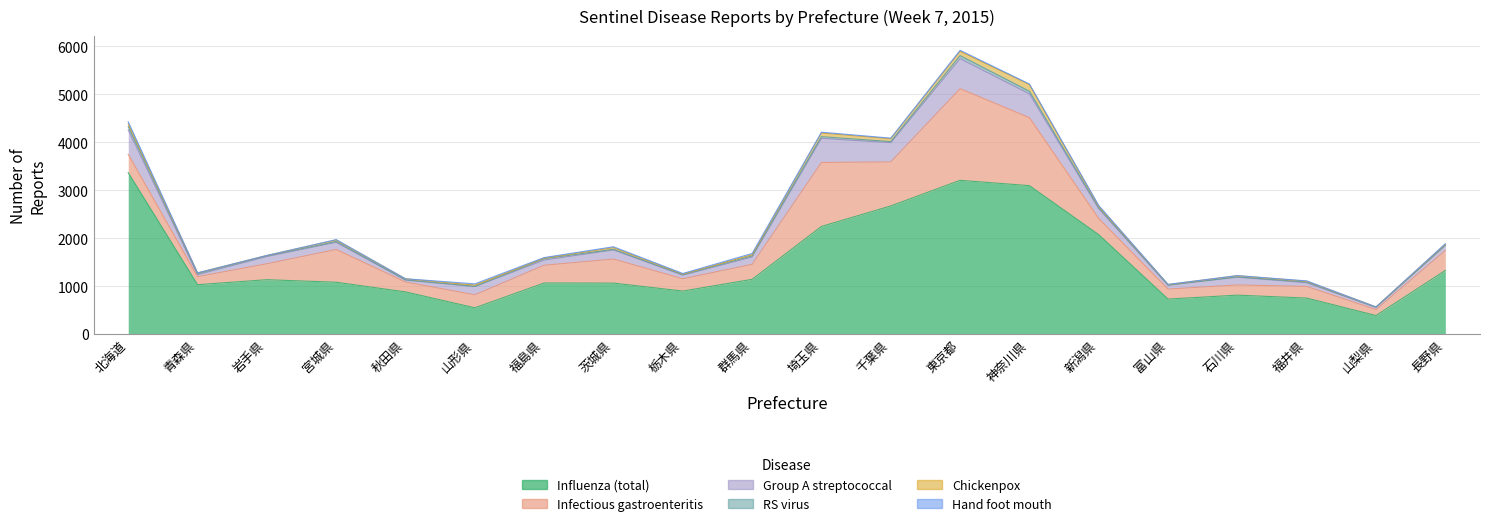

Count the number of categories in the chart.

20